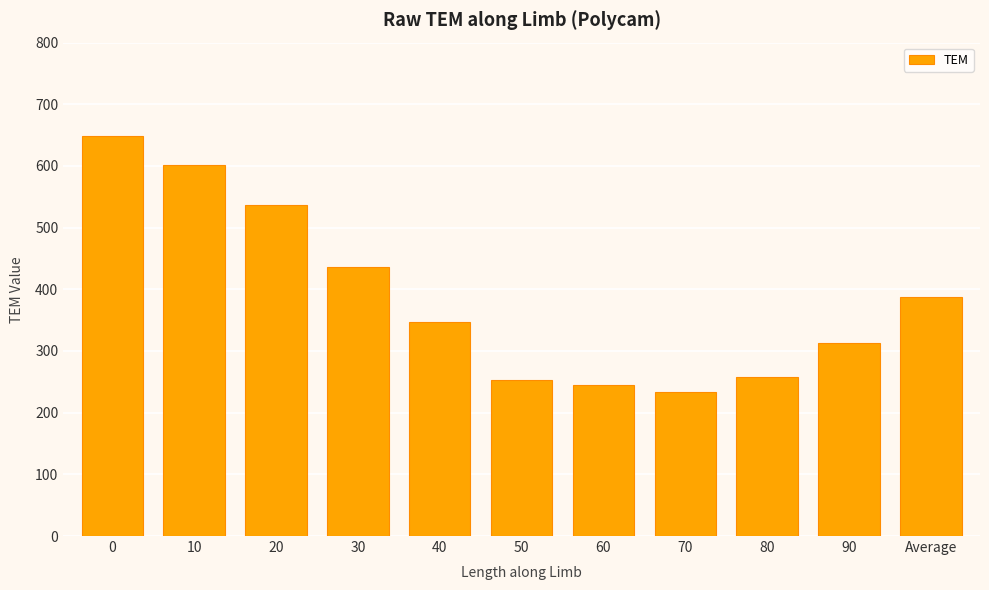

The value at Average is 147.9. True or false?

False